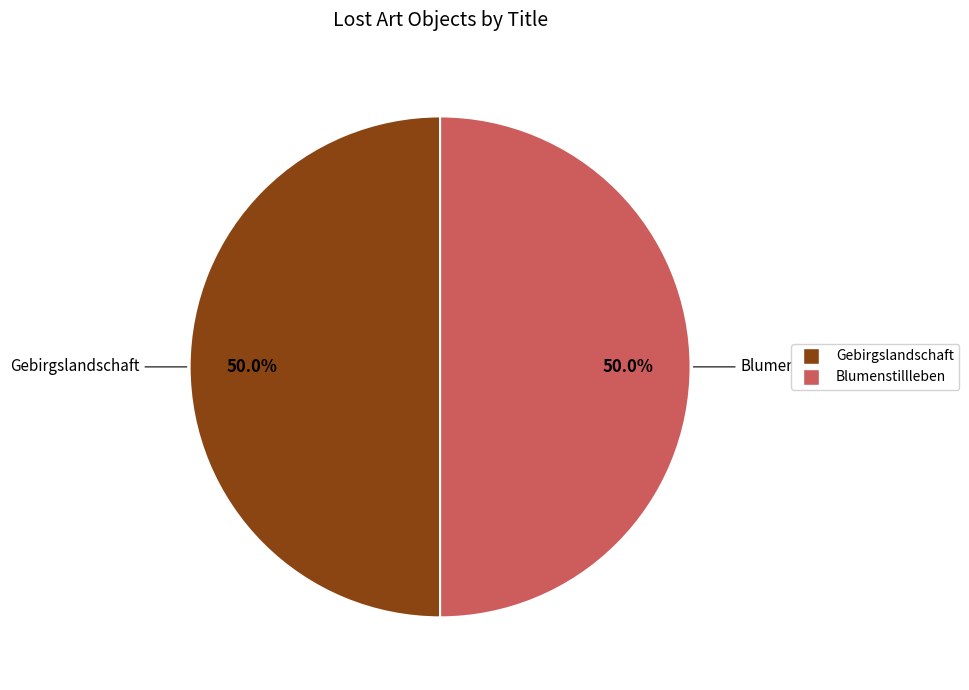

Do Blumenstillleben and Gebirgslandschaft together represent more than half of the pie?

Yes